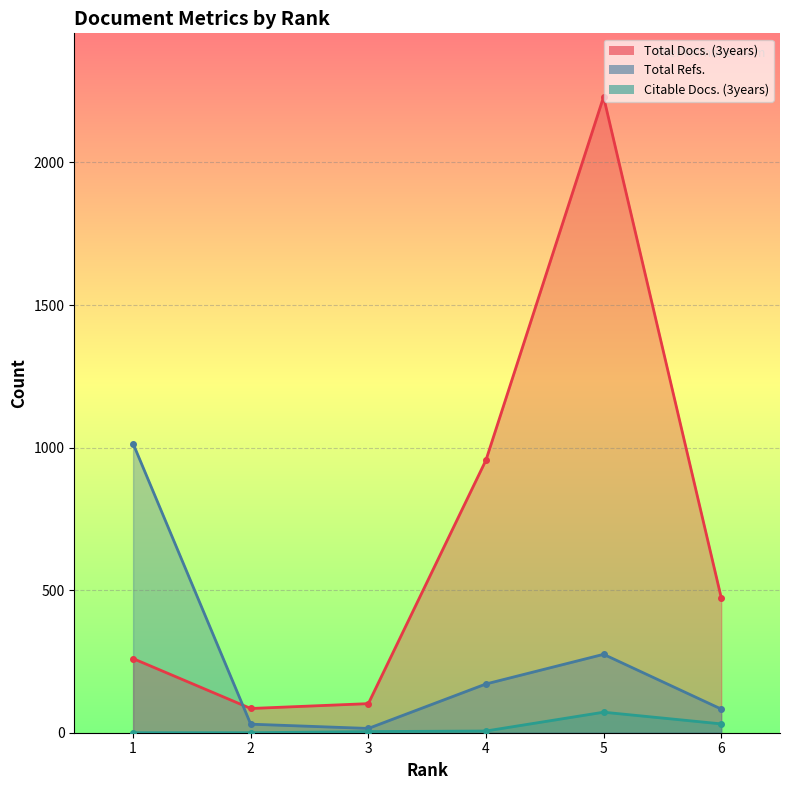

Reading left to right, what are all the values shown in this chart?

Total Docs. (3years): 1=260	2=85	3=102	4=956	5=2230	6=474
Total Refs.: 1=1014	2=30	3=15	4=171	5=275	6=83
Citable Docs. (3years): 1=0	2=0	3=4	4=6	5=72	6=31